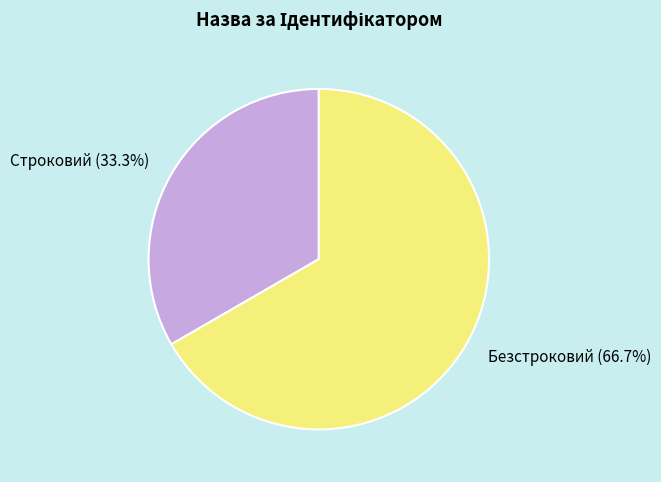

Is there any slice that represents more than half of the pie?

Yes